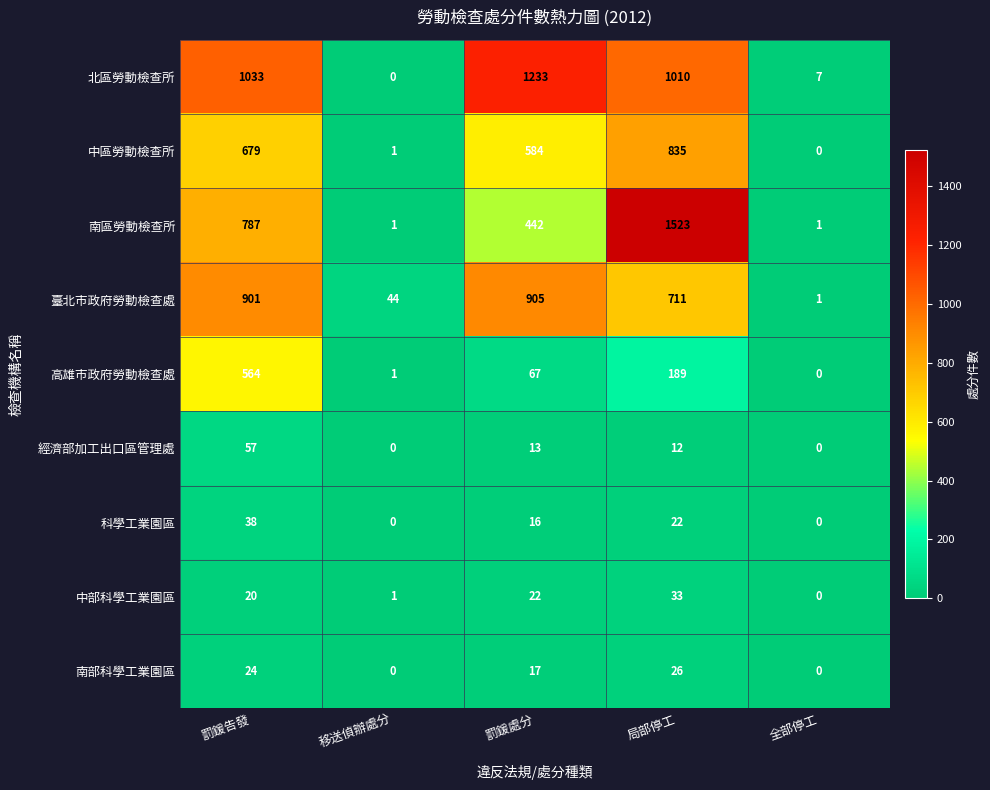

List the series in order of their peak value, highest first.

南區勞動檢查所, 北區勞動檢查所, 臺北市政府勞動檢查處, 中區勞動檢查所, 高雄市政府勞動檢查處, 經濟部加工出口區管理處, 科學工業園區, 中部科學工業園區, 南部科學工業園區